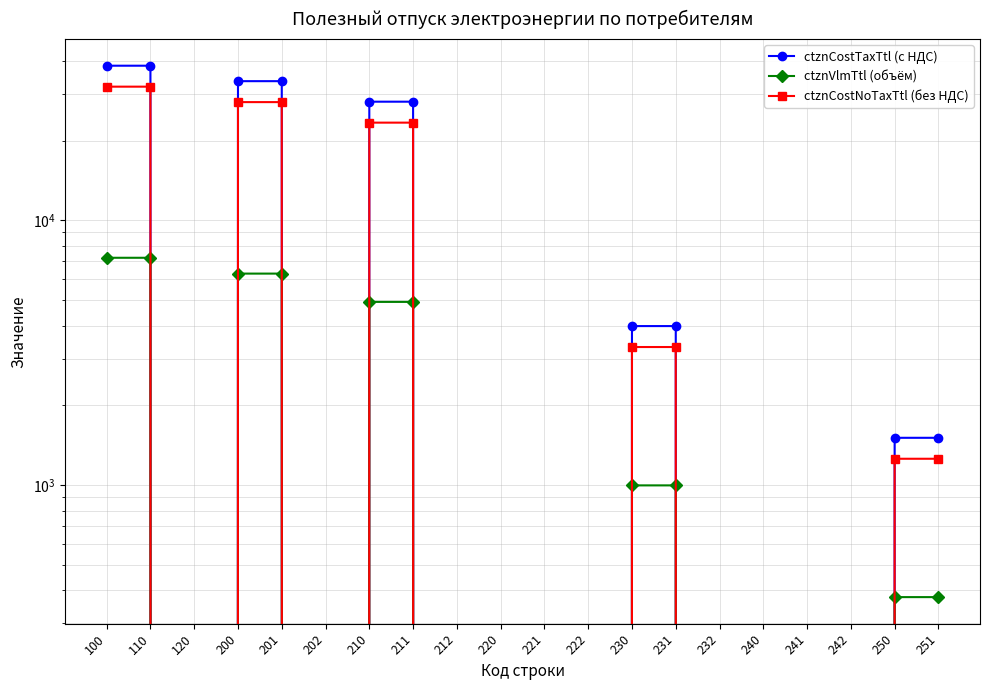

At which label is ctznCostTaxTtl (с НДС) closest to 19205?

210